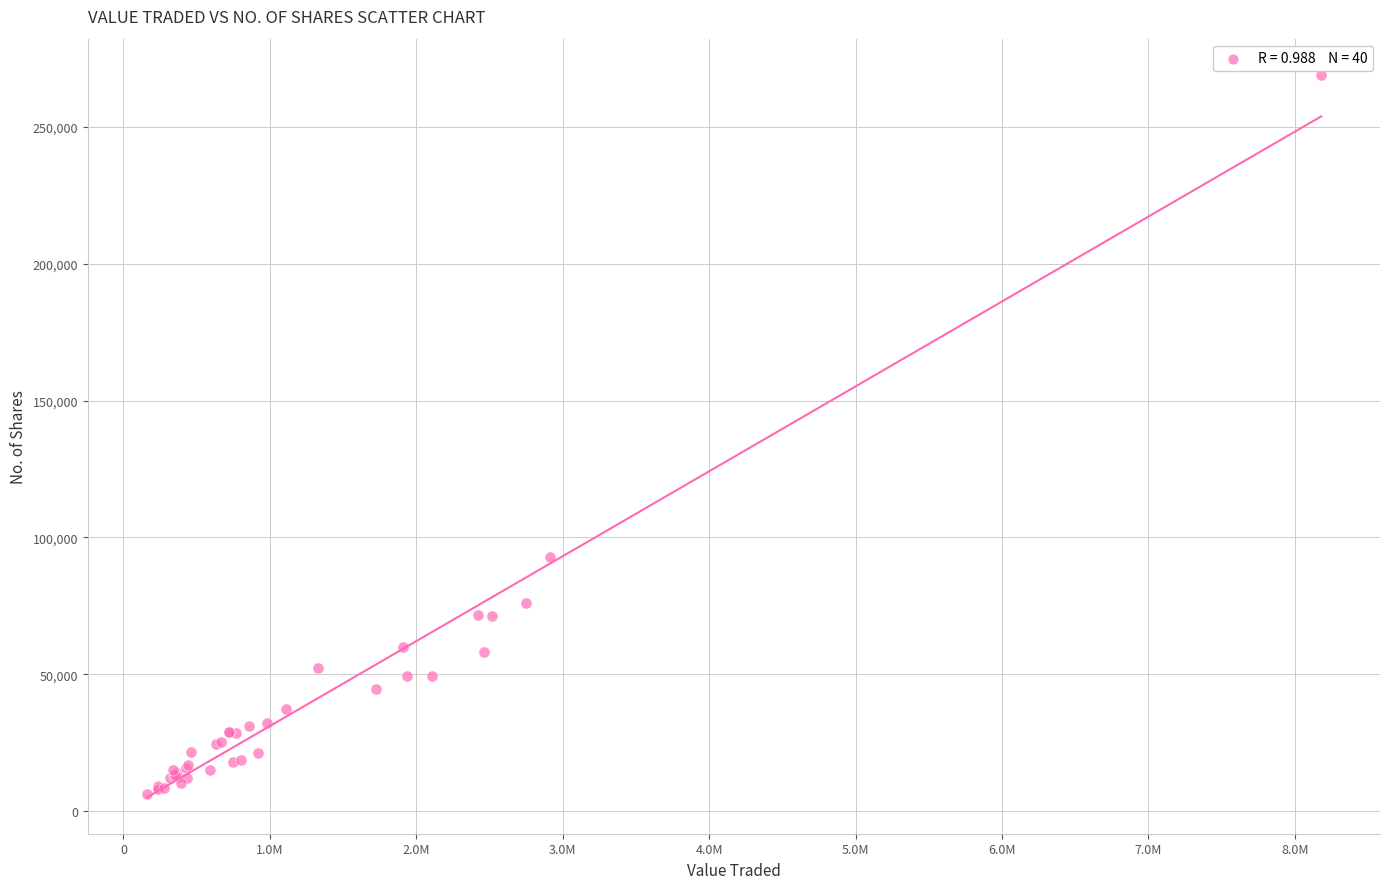

What Y value in the scatter plot is closest to 137597?

92650